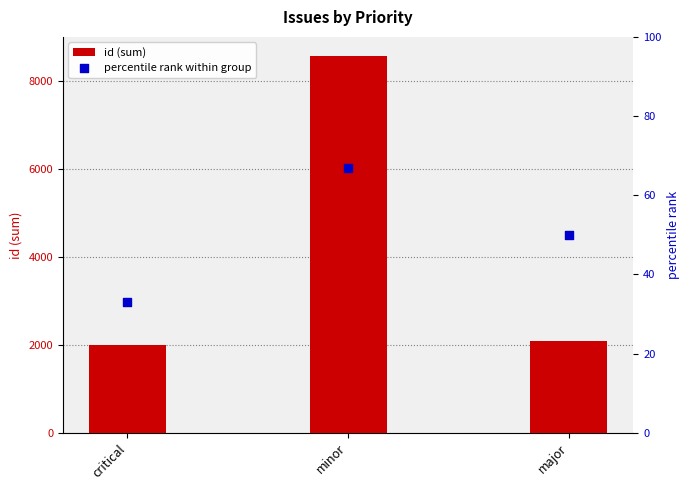

Is the value of percentile rank within group at critical greater than the value of id (sum) at major?

No